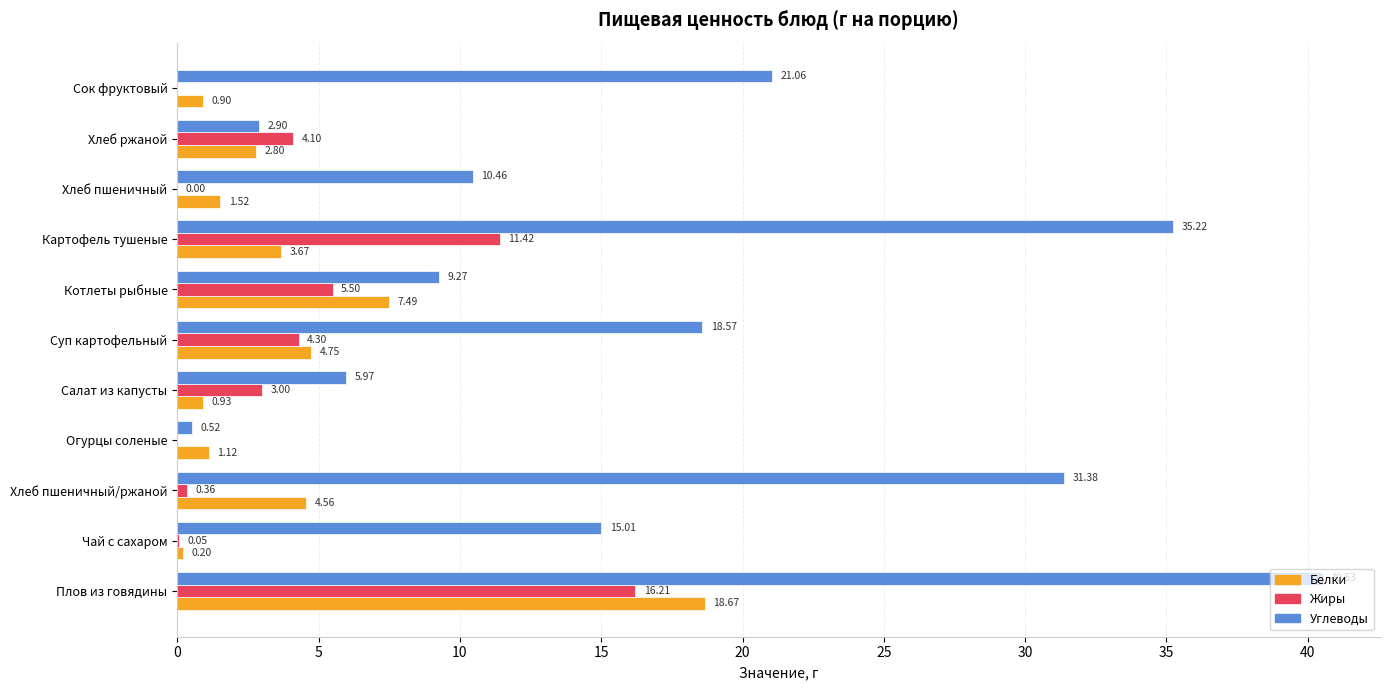

Where is Углеводы nearest to the value 20?

Сок фруктовый